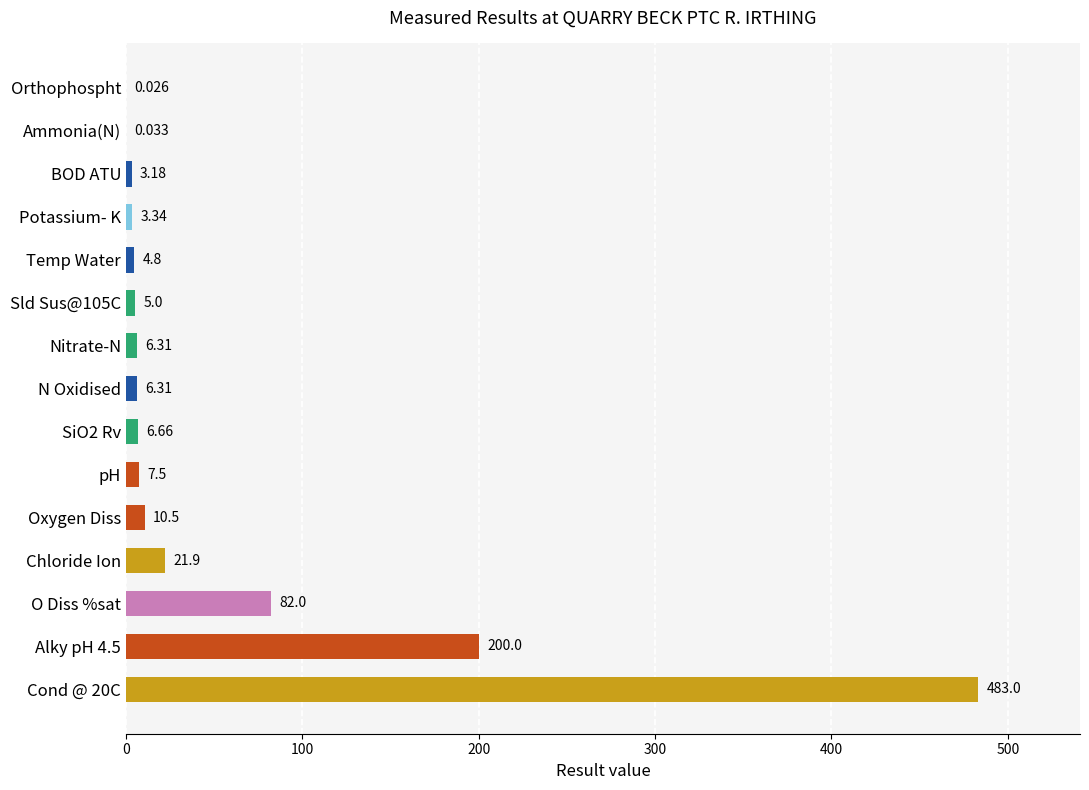

Which has a higher value, Ammonia(N) or Temp Water?

Temp Water